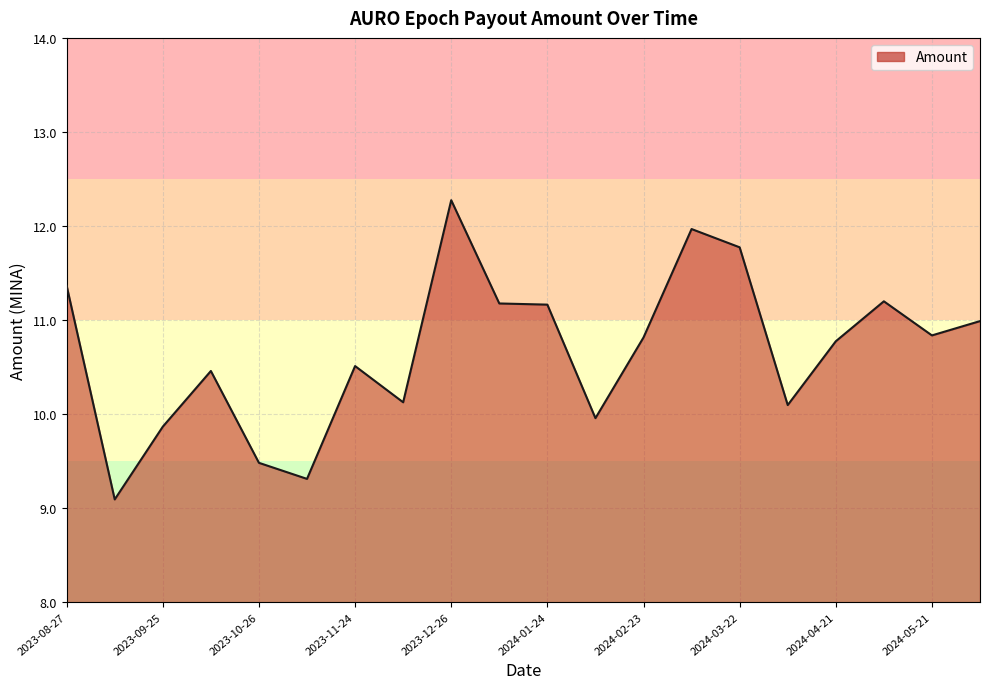

What is the minimum value shown in the chart?

9.1